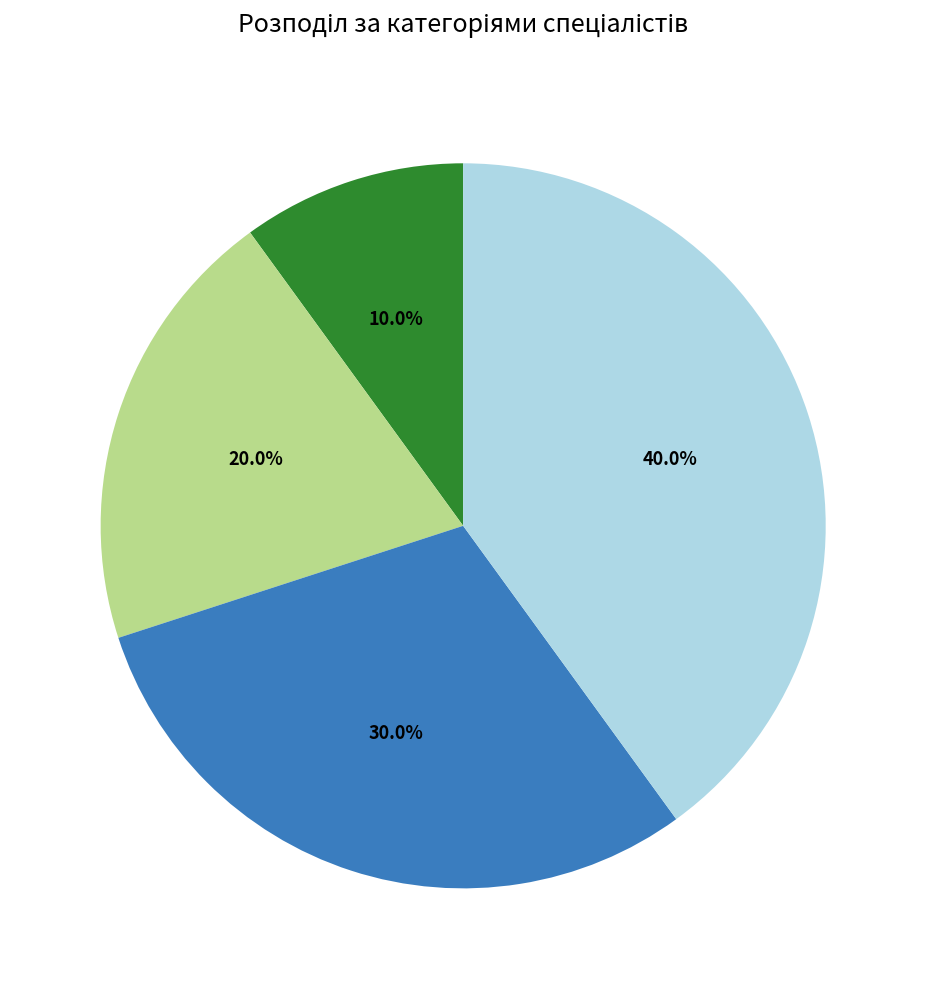

To the nearest percent, what is the difference between the largest and smallest slice percentages?

30%